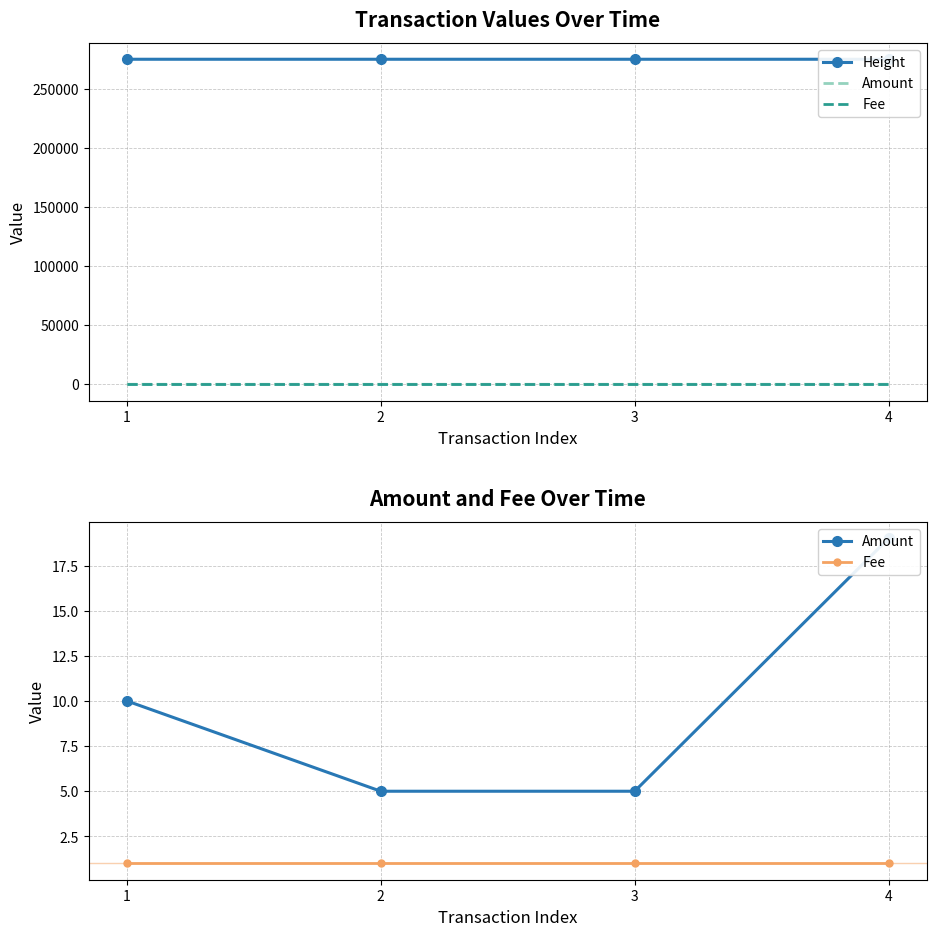

The value of Height at 2 is 188095. True or false?

False